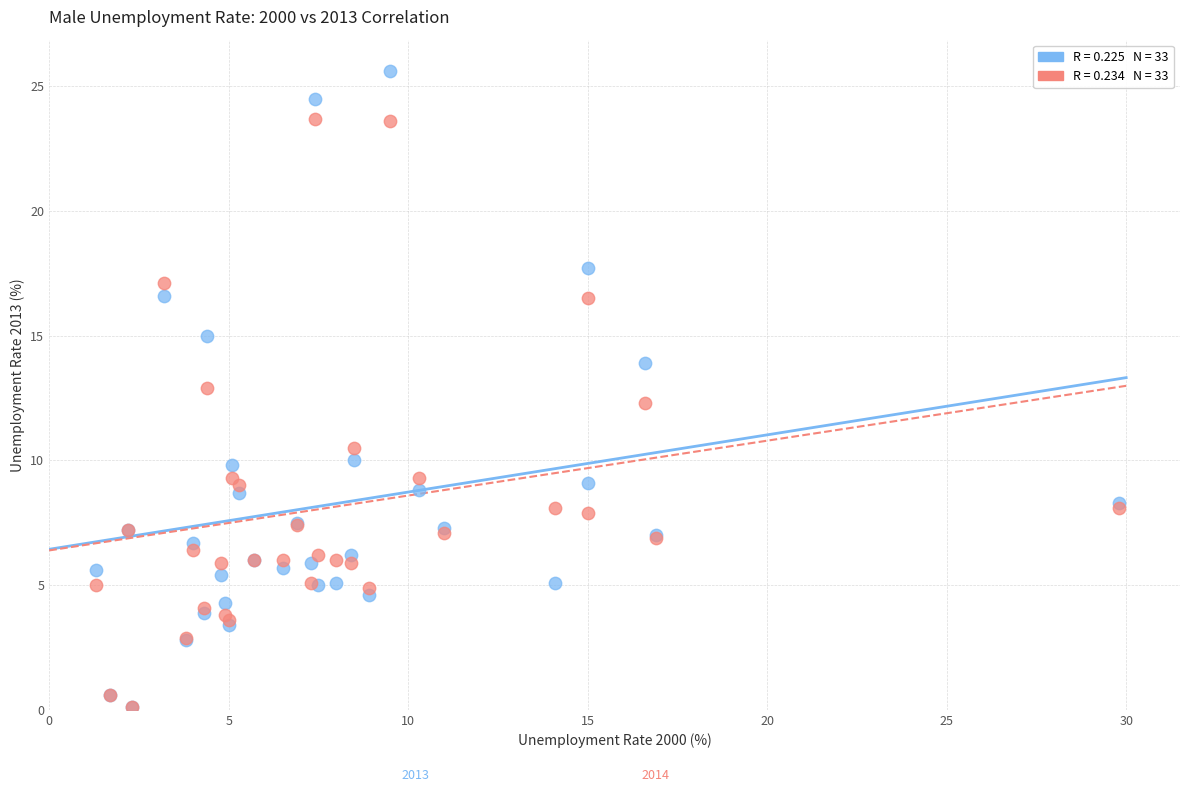

Across all series, what Y value is closest to 12?

12.3